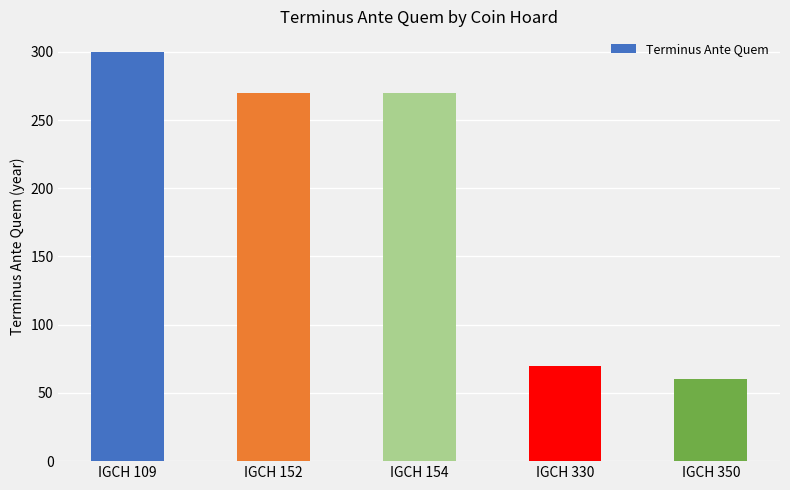

How many values are below 270?

2